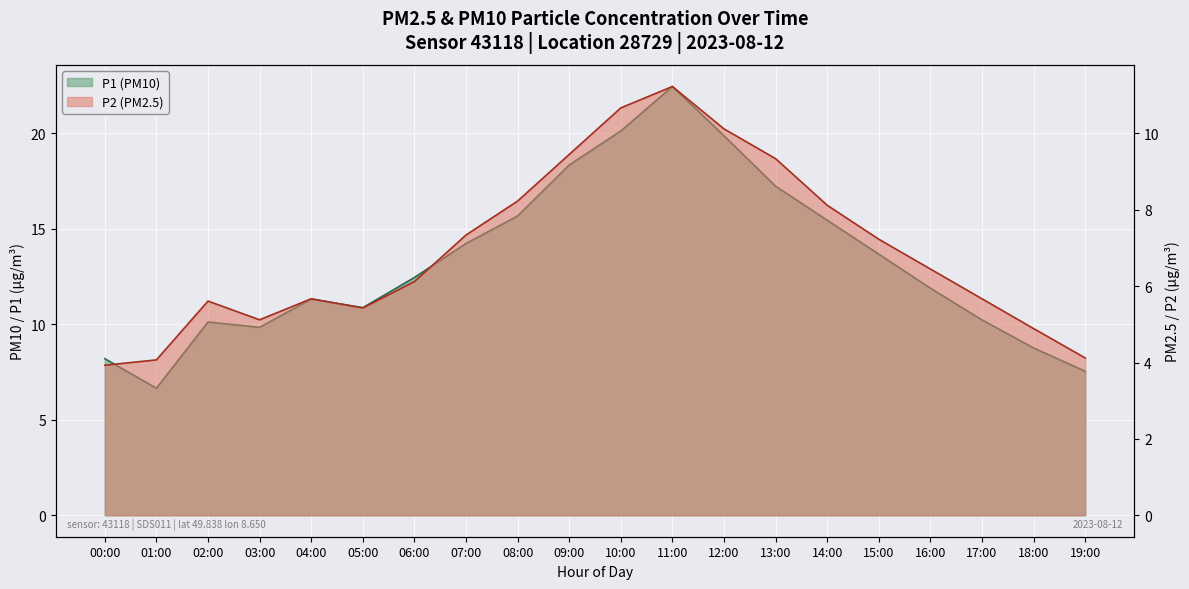

List the series in order of their peak value, highest first.

P1, P2